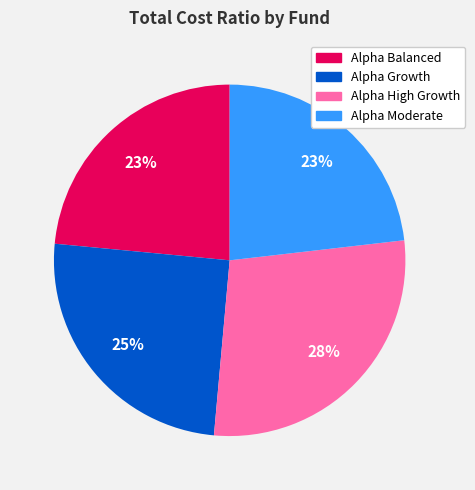

Is there any slice that represents more than half of the pie?

No